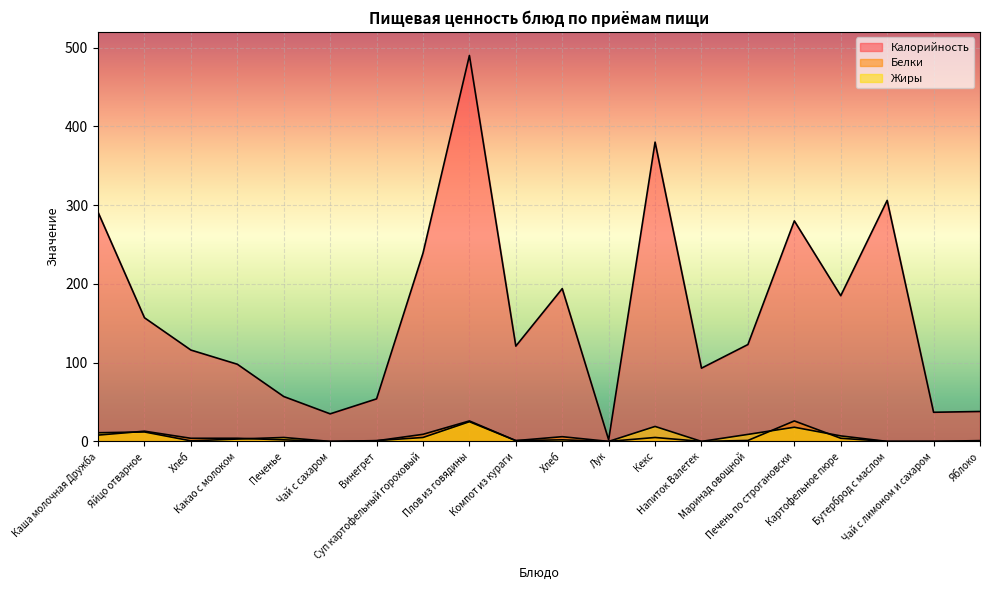

At which label does Белки first exceed 3?

Каша молочная Дружба